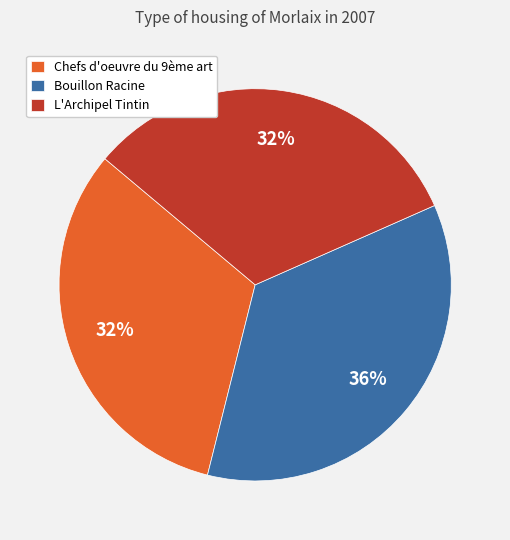

Combined, do L'Archipel Tintin and Bouillon Racine account for over 50%?

Yes